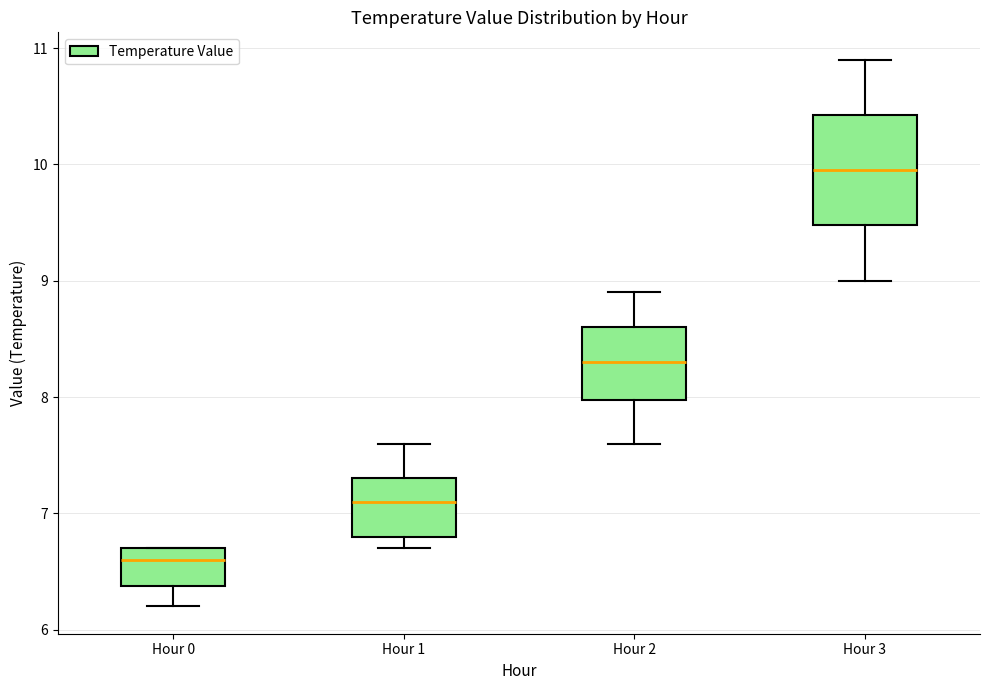

Which box's median line is the highest?

Hour 3